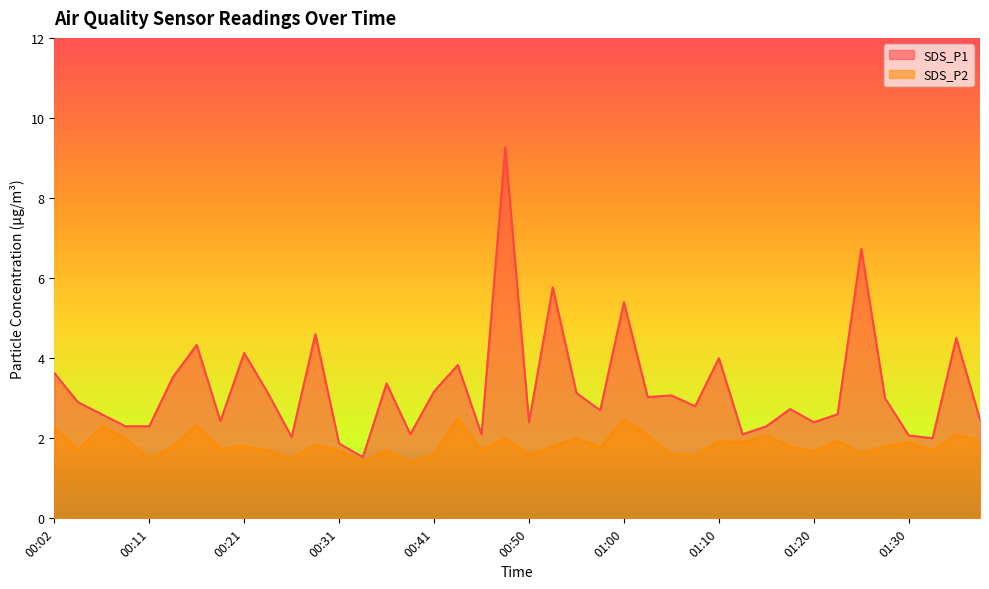

Is the value of SDS_P2 at 00:36 greater than the value of SDS_P1 at 00:21?

No